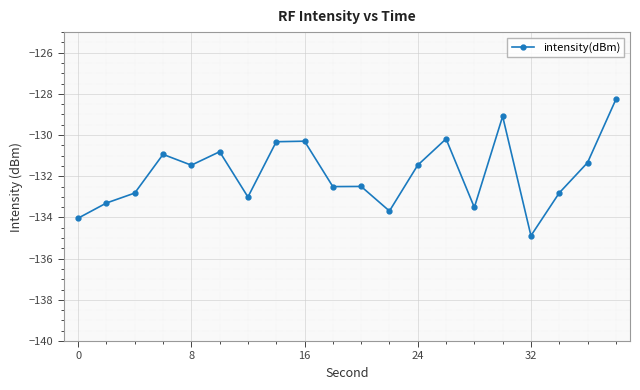

What is the average value?

-131.9